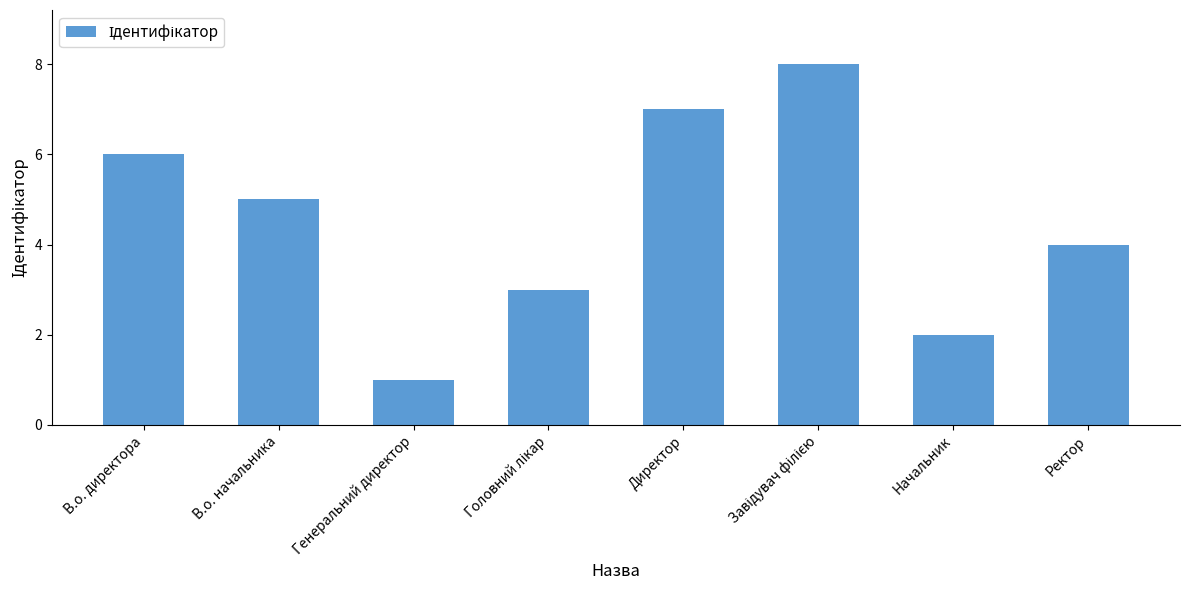

True or false: the data shows 2 at Генеральний директор.

False